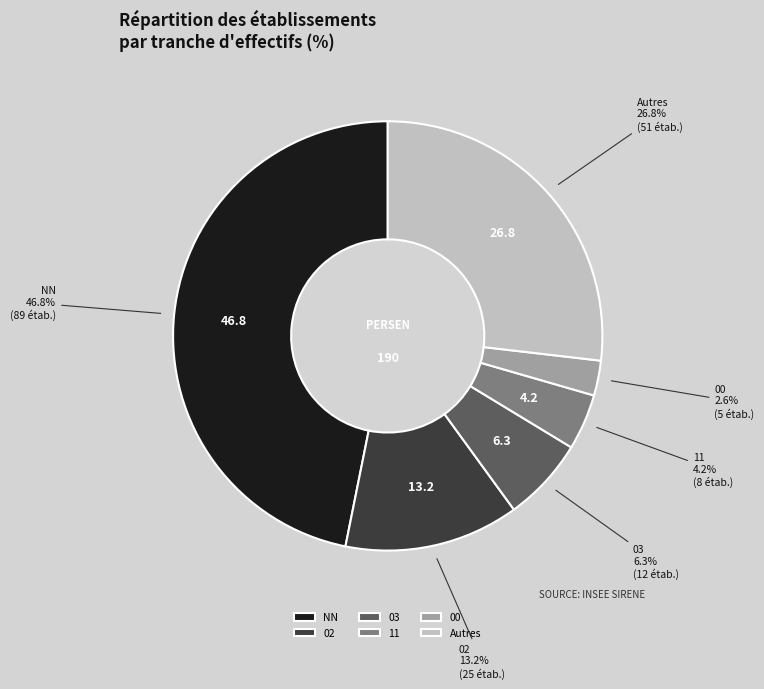

Which slice is the smallest?

00